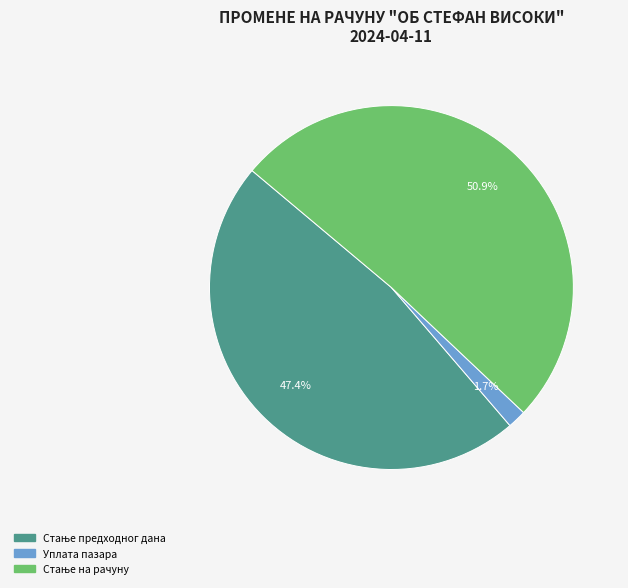

What is the largest slice in the pie chart?

Стање на рачуну